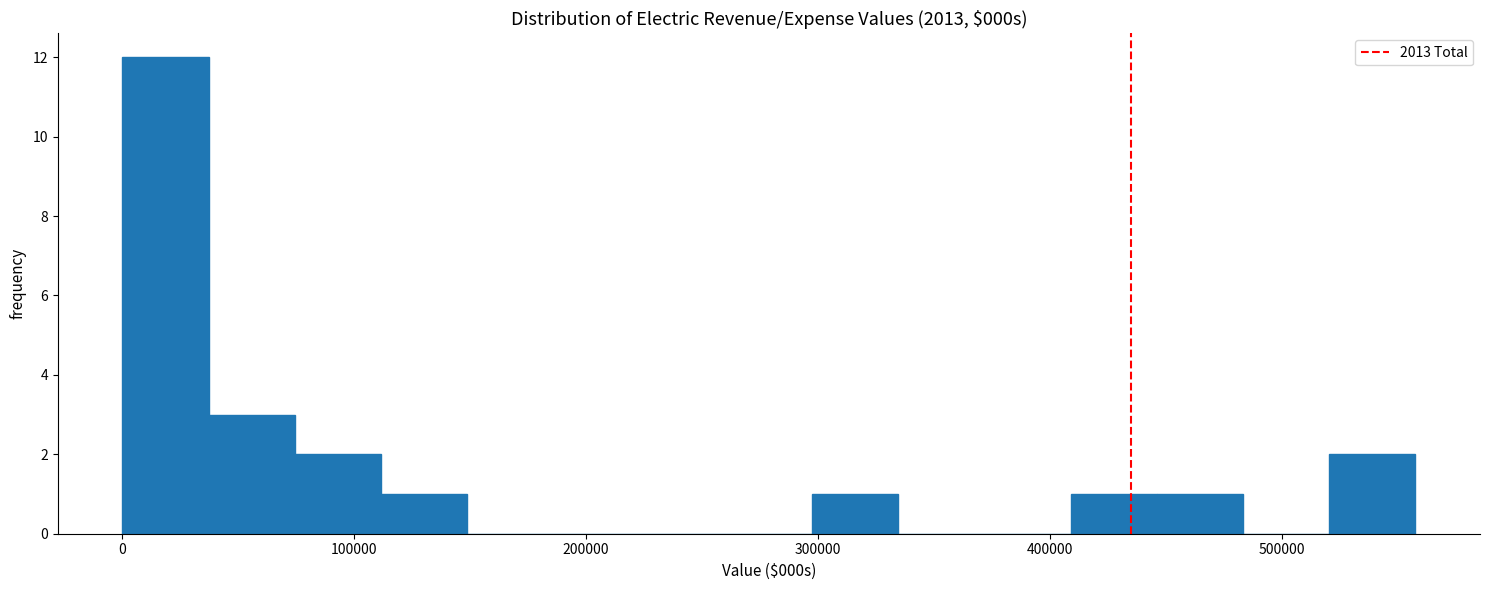

Read against the x-axis, roughly where is the centre of the tallest bar?

20000